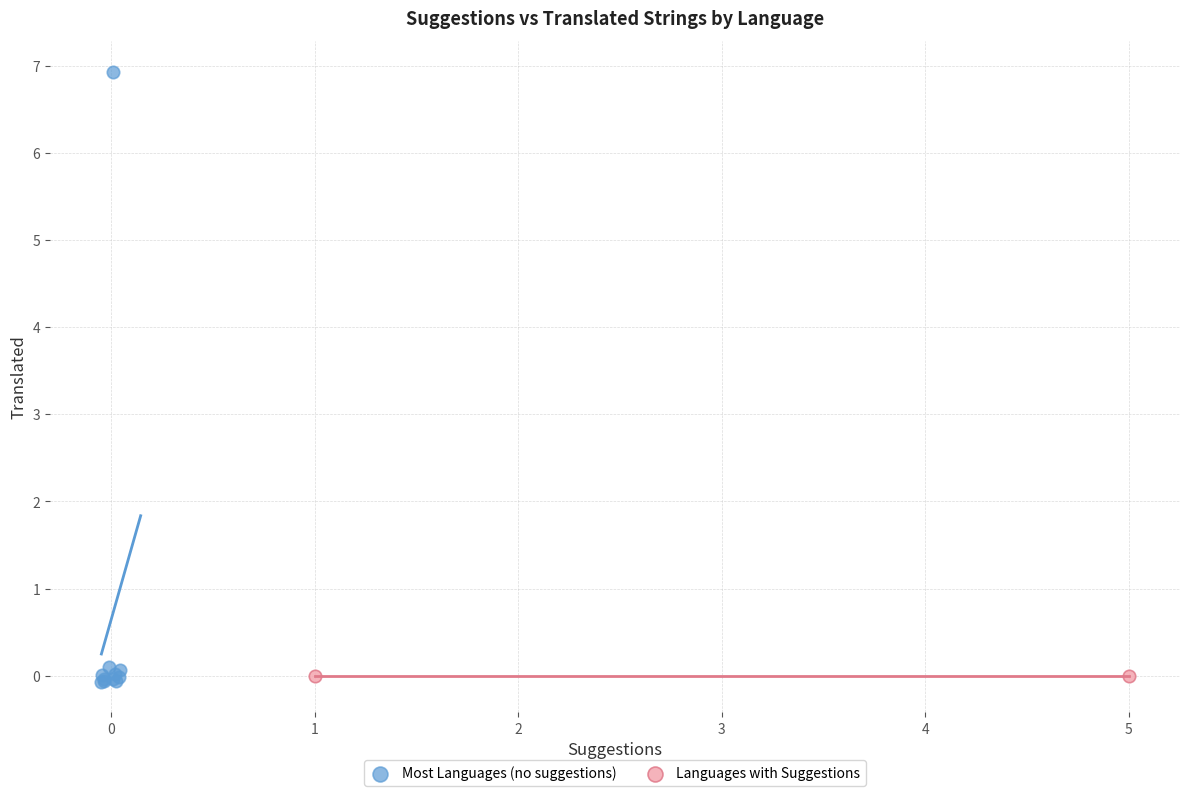

What are all the series names shown in the legend?

Most Languages (no suggestions), Languages with Suggestions